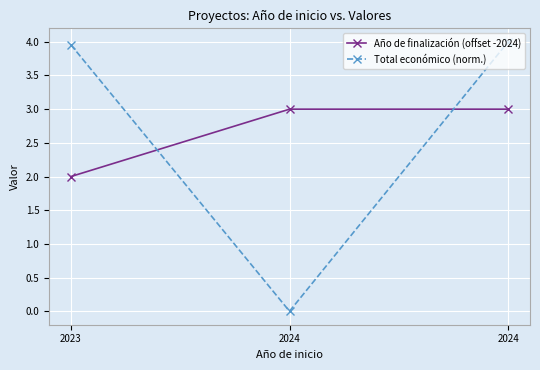

How many data points does each series have?

3